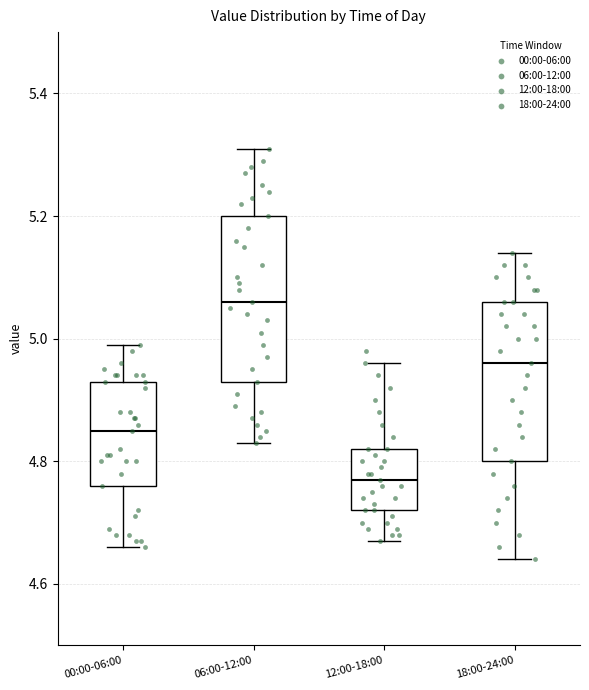

Where is the lower edge of the box for 18:00-24:00 on the y-axis? The values are not printed on the chart, so give them approximately, as read against the axis.

4.80